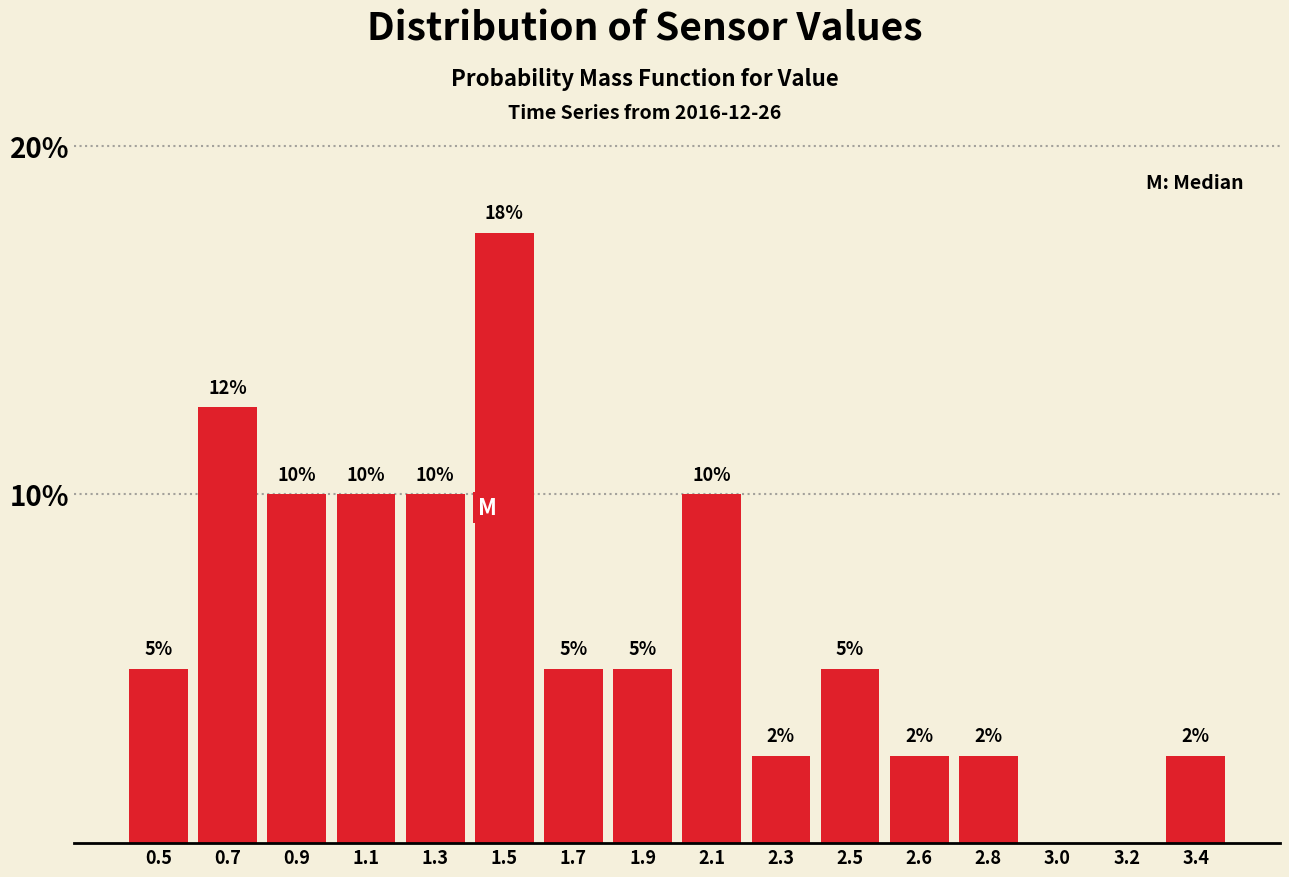

Which label corresponds to the largest value in the chart?

1.5